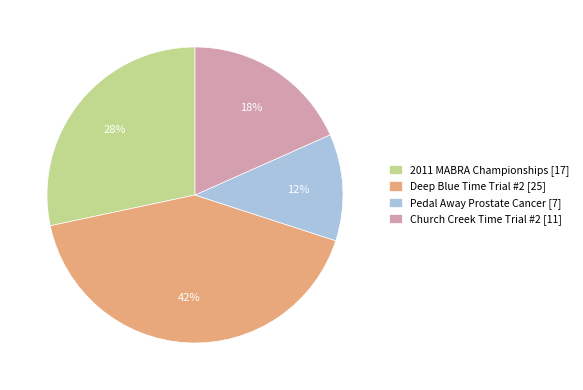

Is there a majority slice in this chart?

No